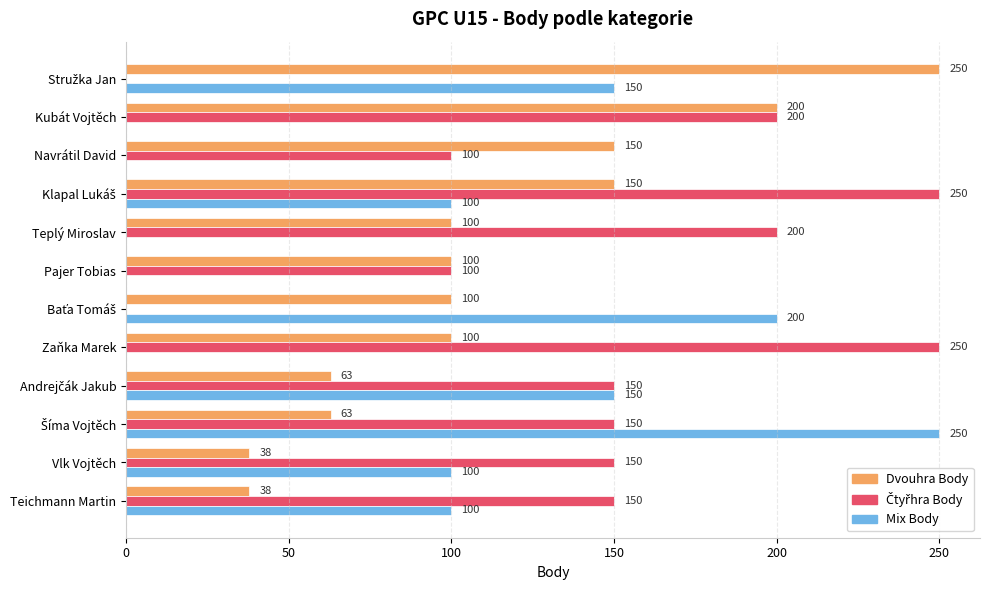

What is the sum of all Mix Body values?

1050